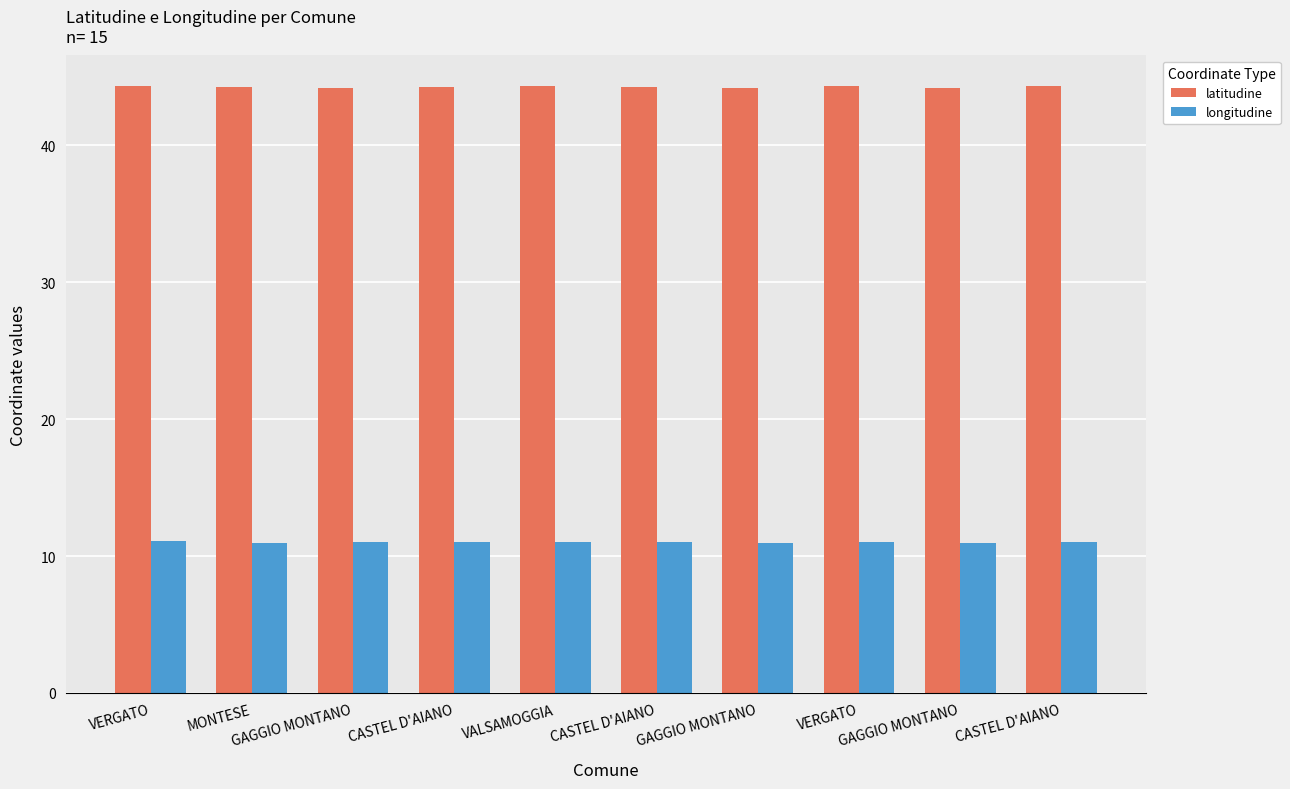

How many series are shown in this chart?

2